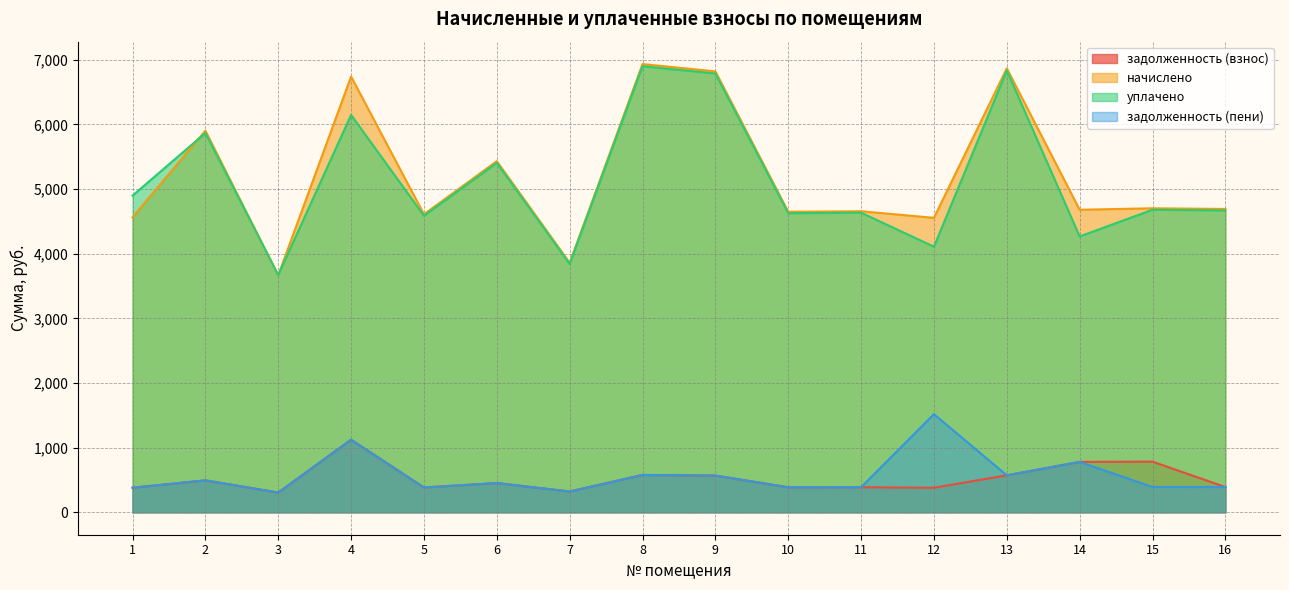

At 2, list the series in order from smallest to largest.

задолженность (взнос), задолженность (пени), уплачено, начислено